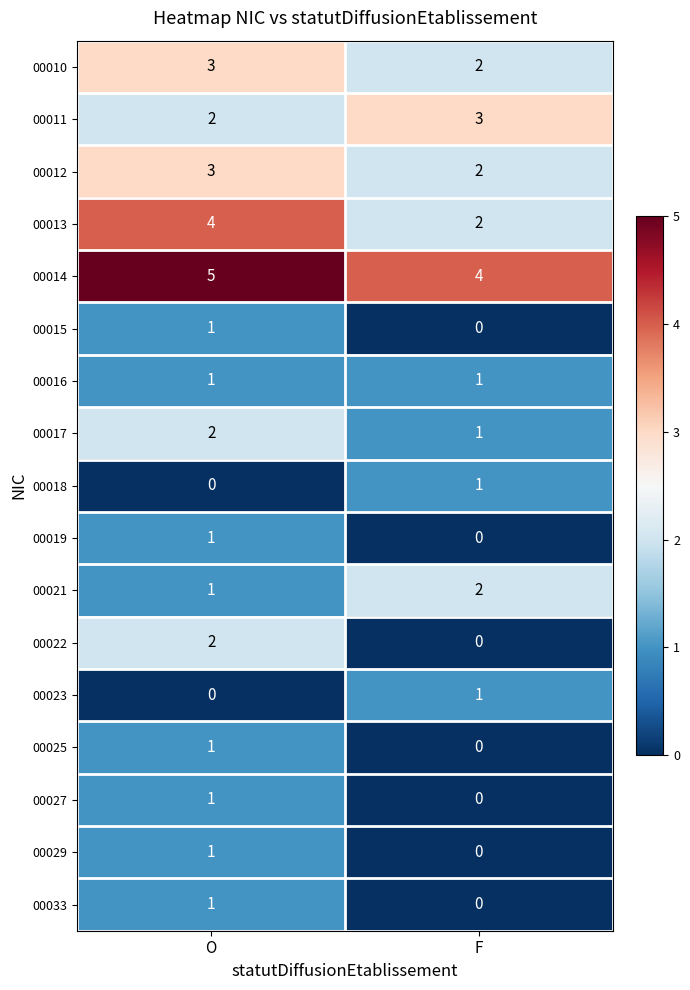

What is the total value across all series at O?

29